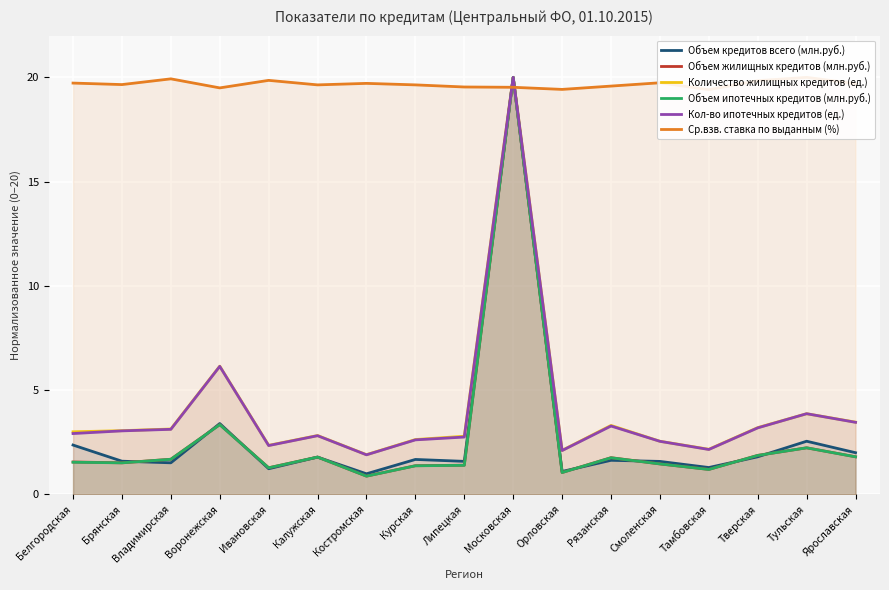

Where do Кол-во ипотечных кредитов (ед.) and Количество жилищных кредитов (ед.) first cross each other?

Тверская and Тульская